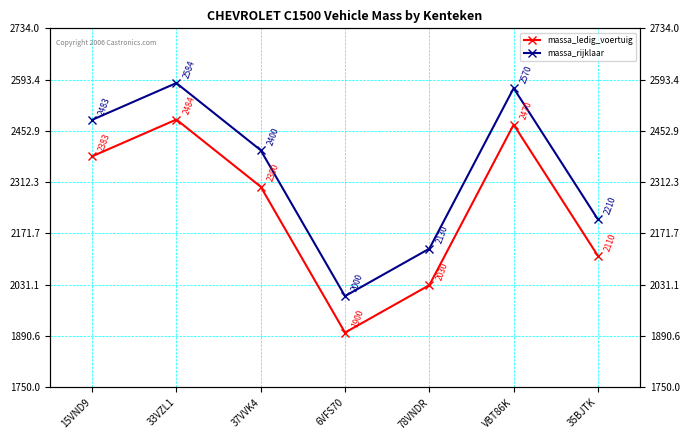

How many values in the massa_rijklaar series exceed 2400?

3